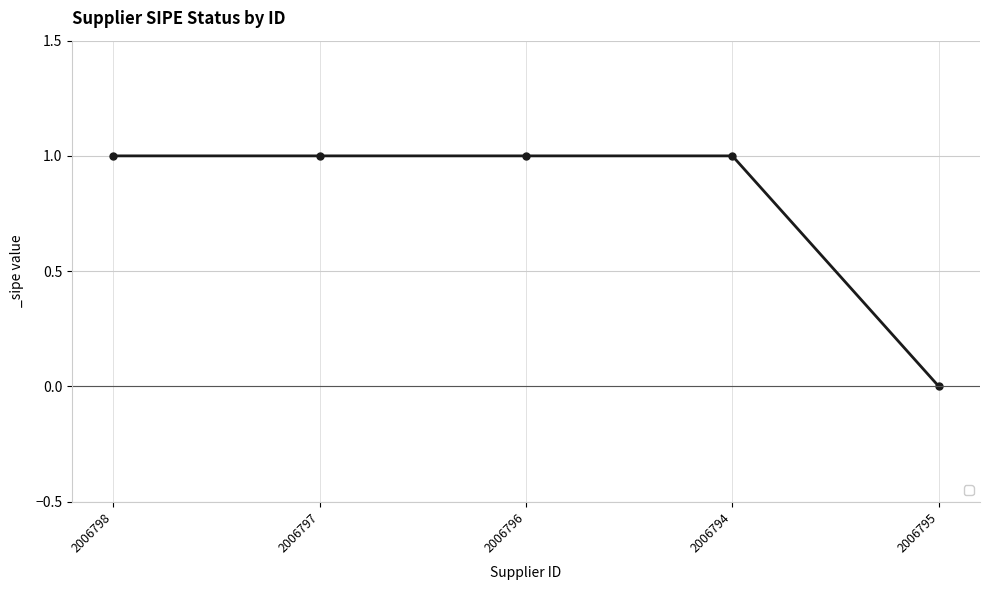

Is it true that the value at 2006795 is 0?

True